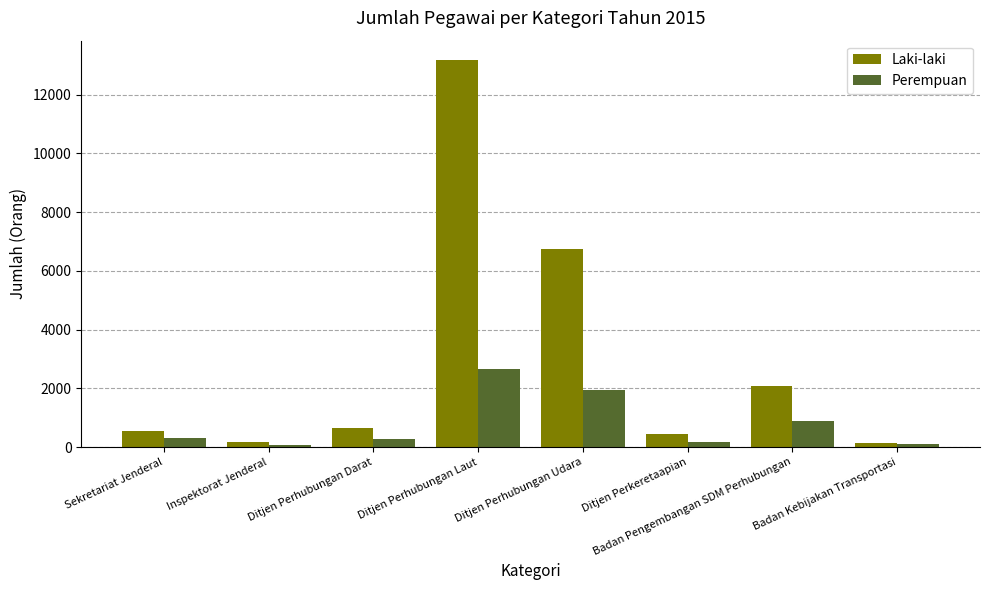

What is the total value across all series at Inspektorat Jenderal?

260